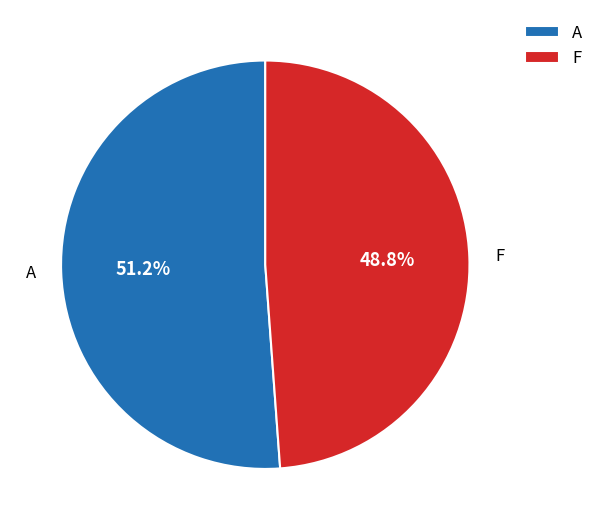

What is the ratio of the value at F to the value at A?

1.0